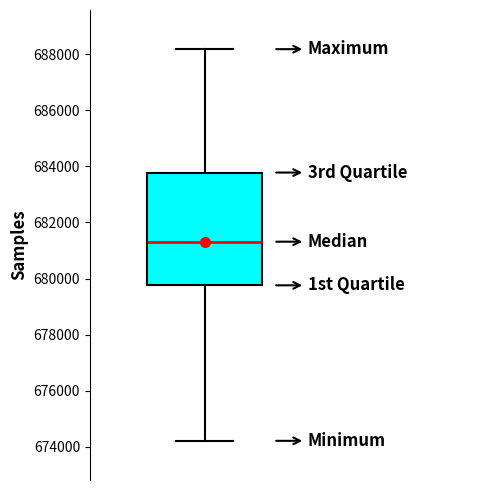

Read this box plot against the y-axis: the position of the median line, the range covered by the box, and the ends of both whiskers. The values are not printed on the chart, so give them approximately, as read against the axis.

median 681400, box 679800 to 683800, whiskers 674200 to 688200